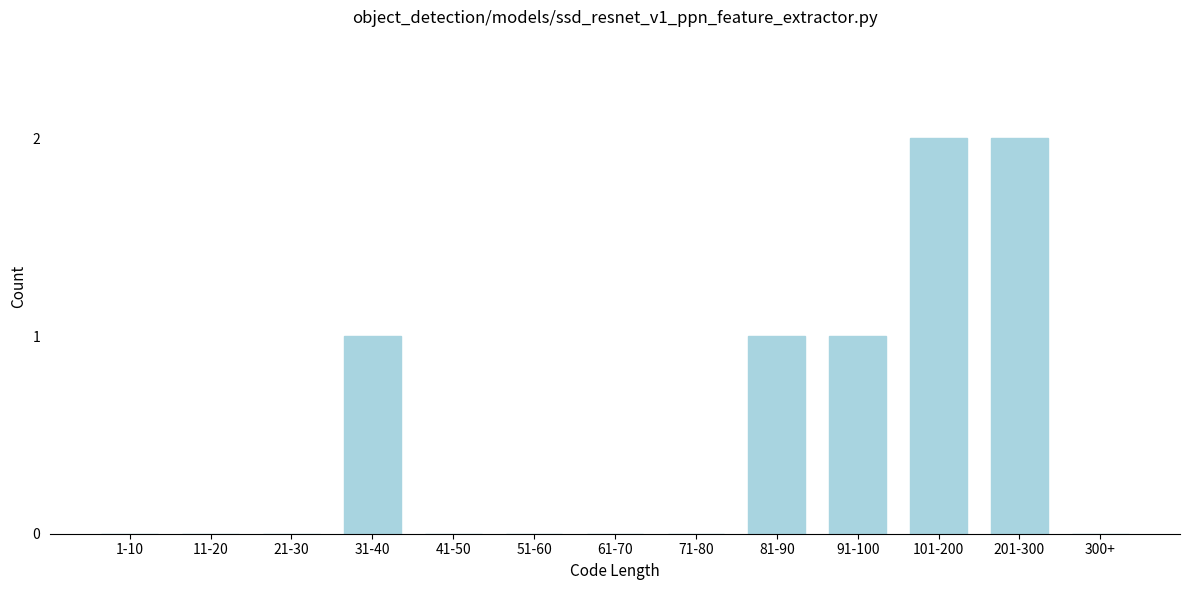

Reading left to right, what are all the values shown in this chart?

1-10=0	11-20=0	21-30=0	31-40=1	41-50=0	51-60=0	61-70=0	71-80=0	81-90=1	91-100=1	101-200=2	201-300=2	300+=0